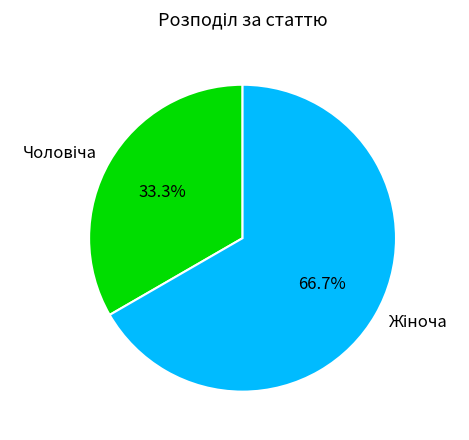

Is there any slice that represents more than half of the pie?

Yes